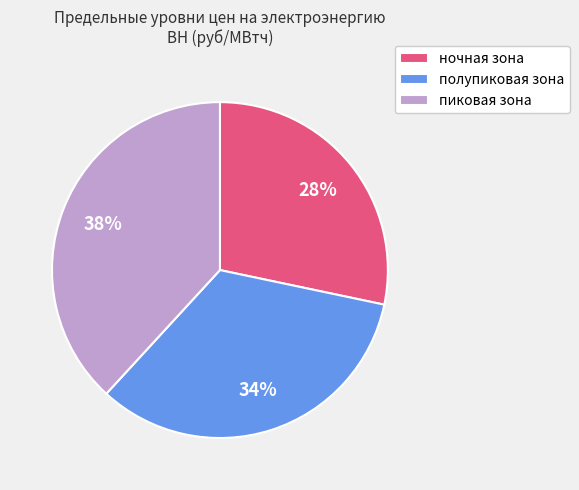

The ночная зона slice represents 20% of the pie. True or false?

False